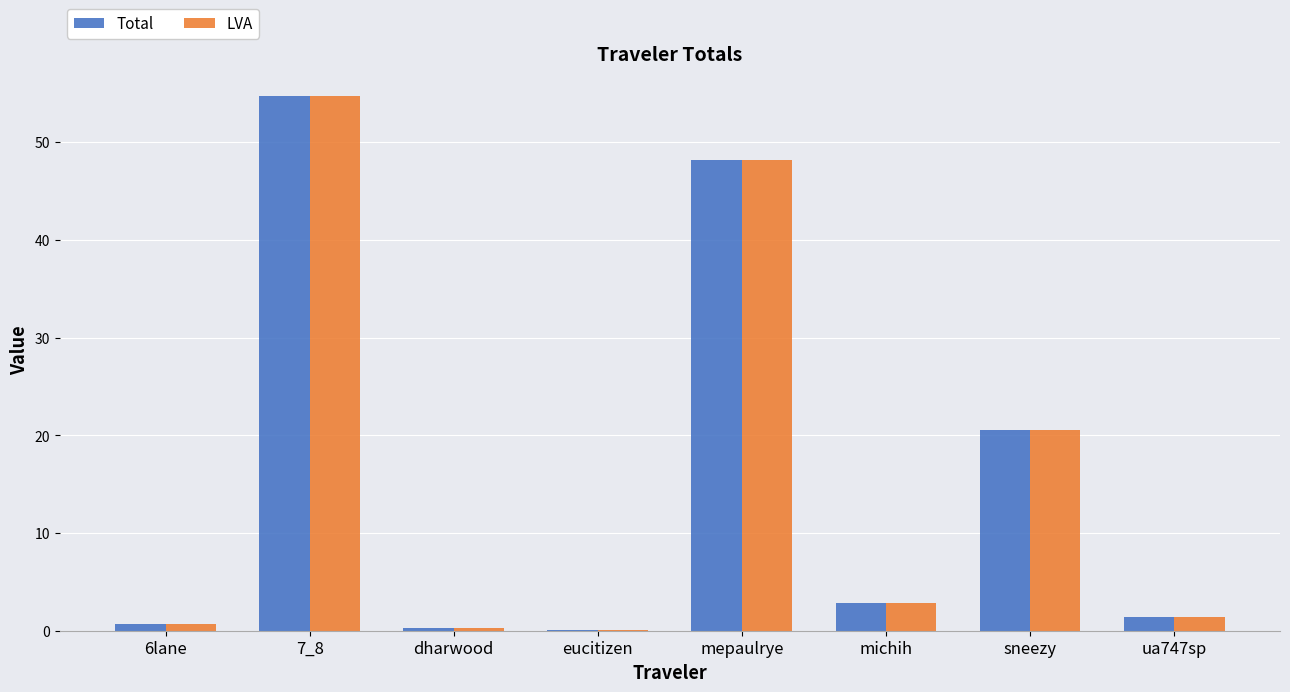

What is the maximum value for LVA?

54.8